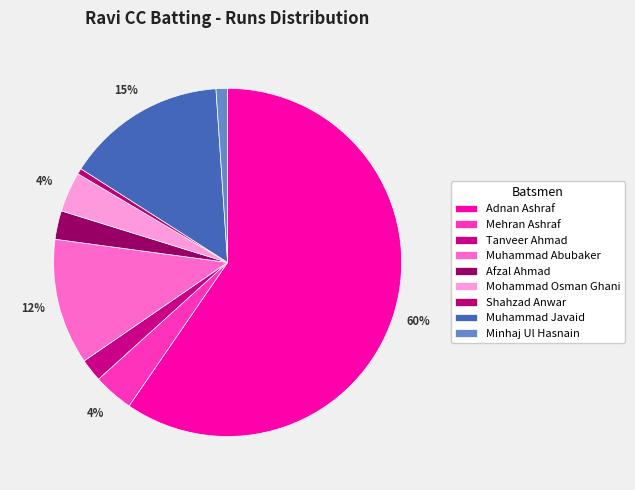

Is there any slice that represents more than half of the pie?

Yes